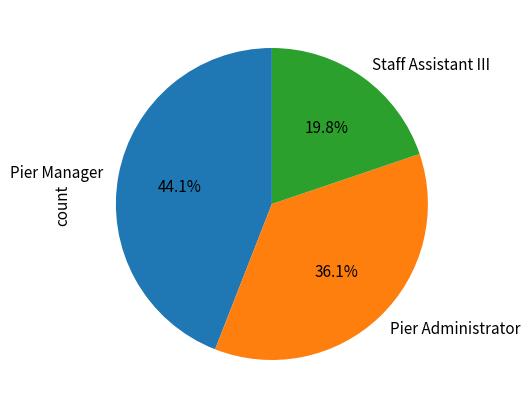

To the nearest percent, what portion does Pier Administrator represent?

36%